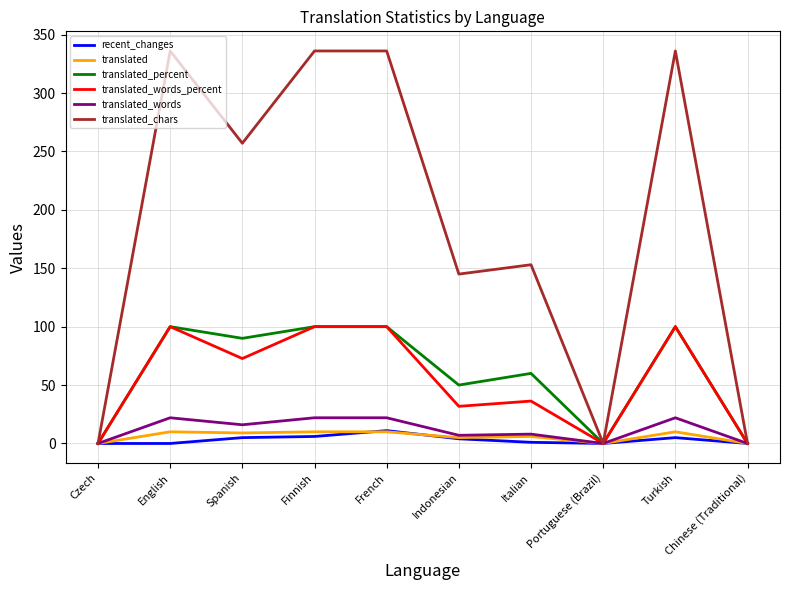

What is the maximum value for translated?

10.0